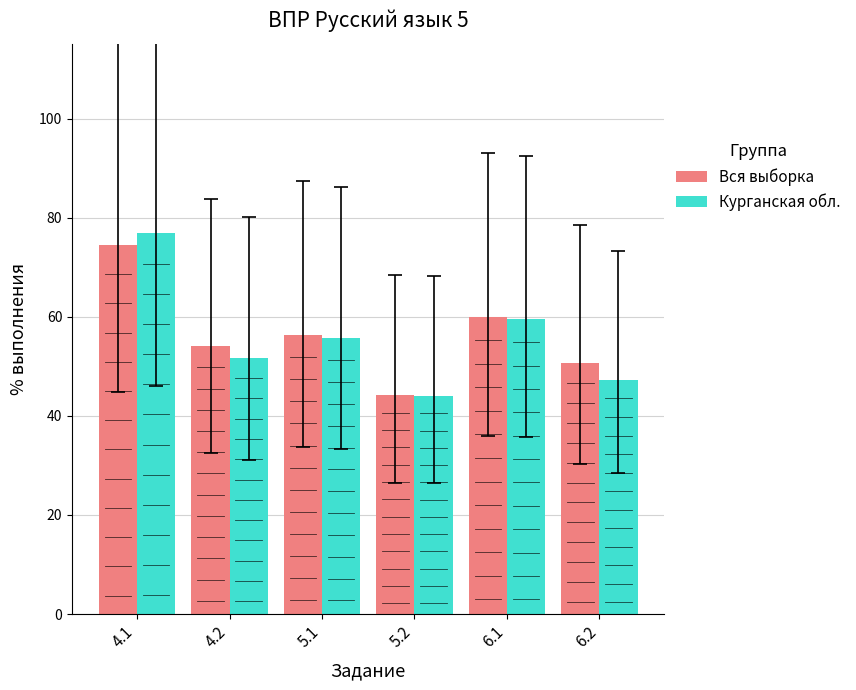

What is the difference between the highest and lowest values at 5.1?

0.7